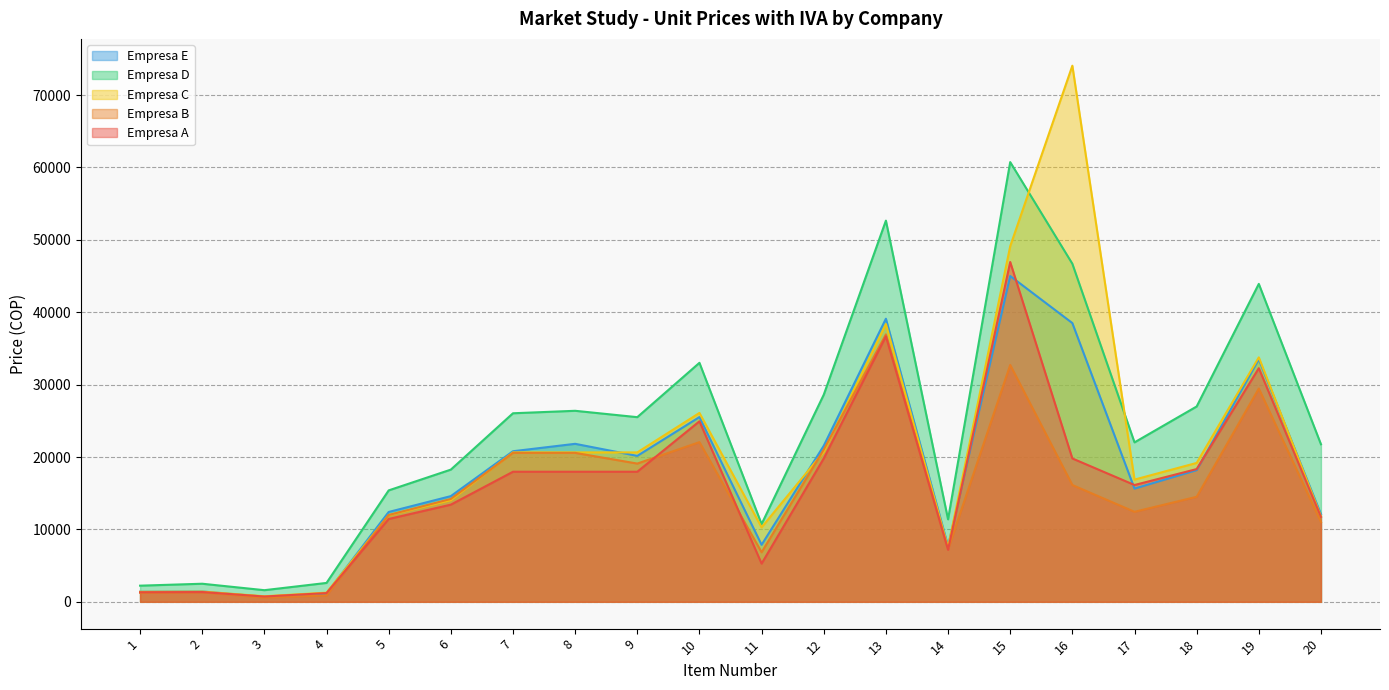

At which category is the sum across all series the highest?

15